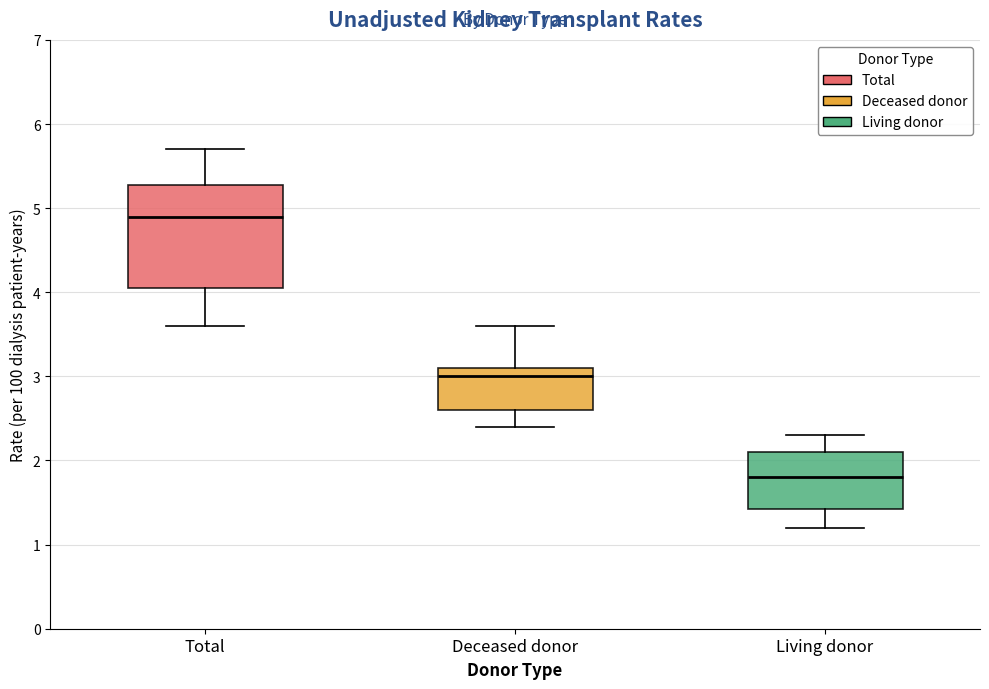

Which box is the tallest, from its lower edge to its upper edge?

Total